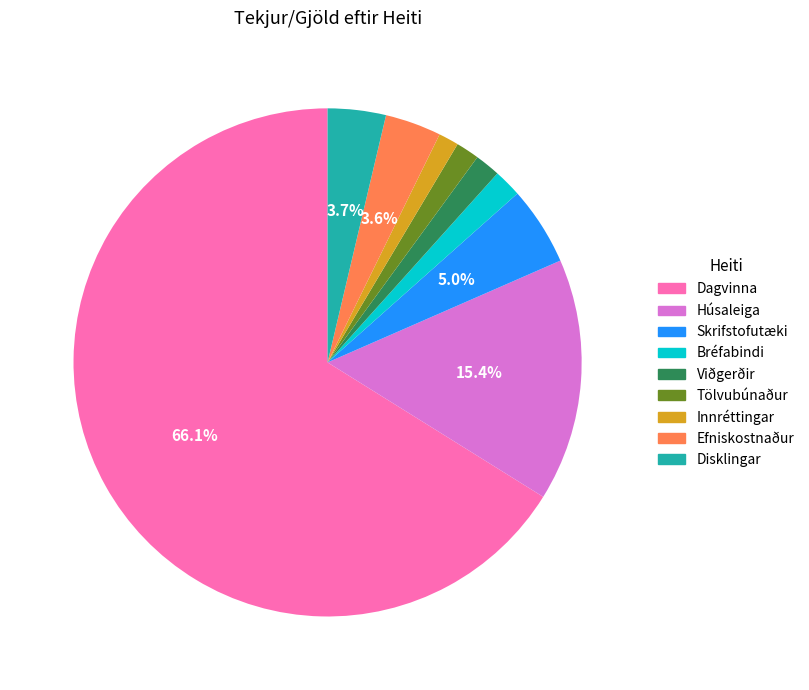

Does Viðgerðir represent more than half of the total?

No